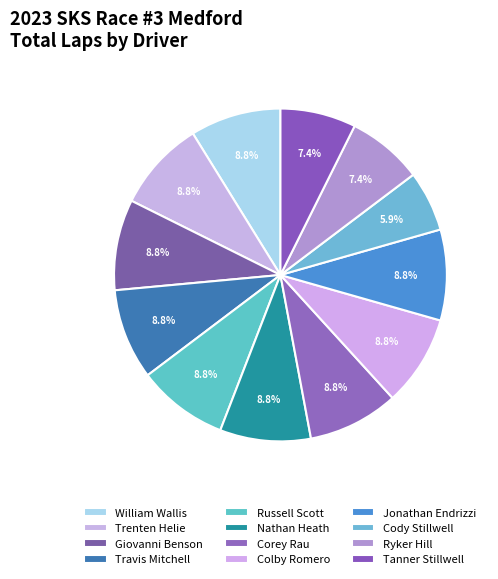

True or false: Colby Romero accounts for 1% of the total.

False